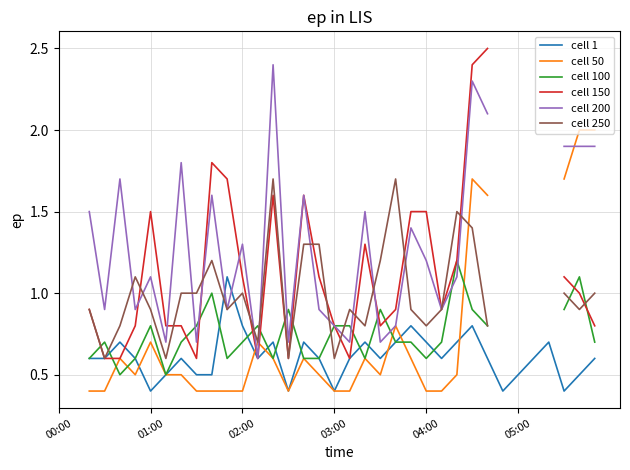

How many positive values does the cell 100 series have?

30